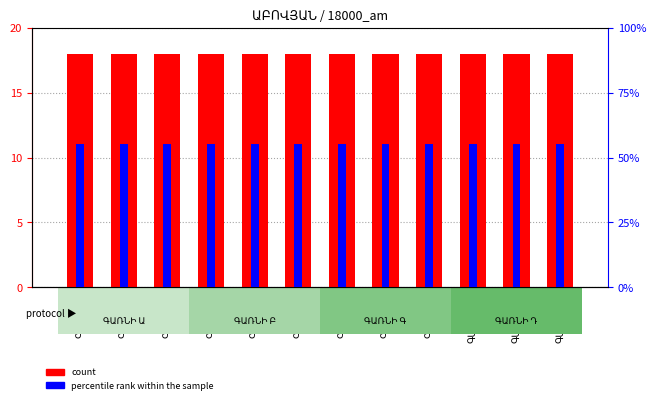

True or false: percentile rank within the sample has a value of 0.3 at ԳԱՌՆԻ-8.

False